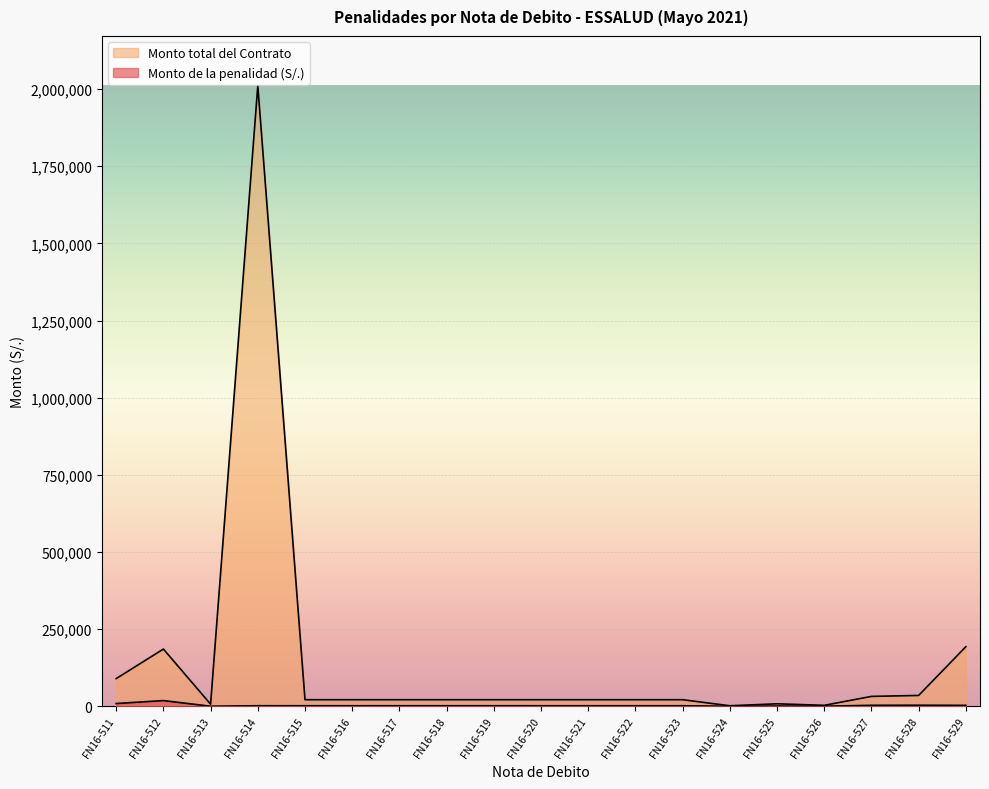

True or false: Monto total del Contrato and Monto de la penalidad (S/.) cross at least once.

False